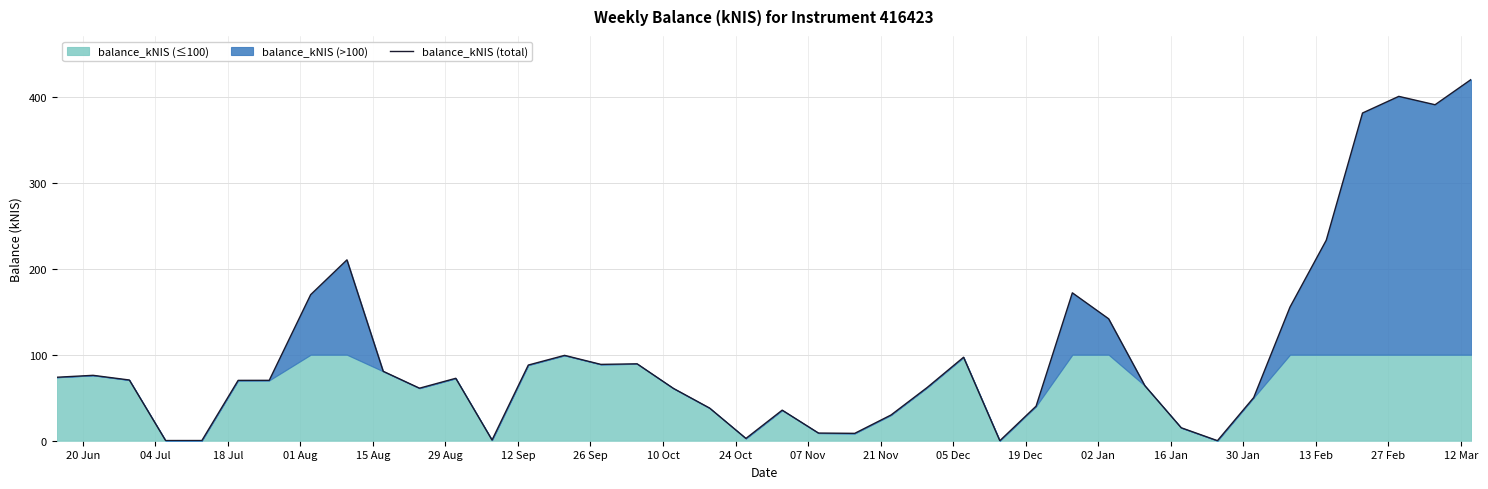

What is the highest value of the balance_kNIS (total) series?

420.2